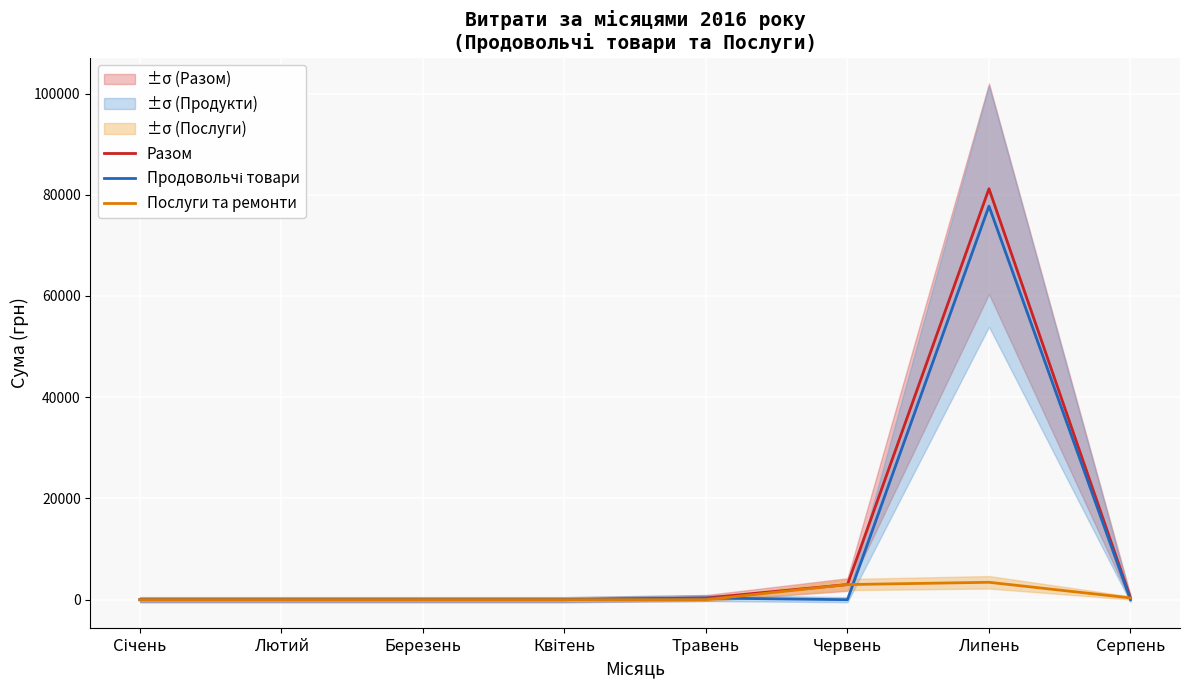

Between Січень and Квітень, which series saw the biggest shift?

Разом